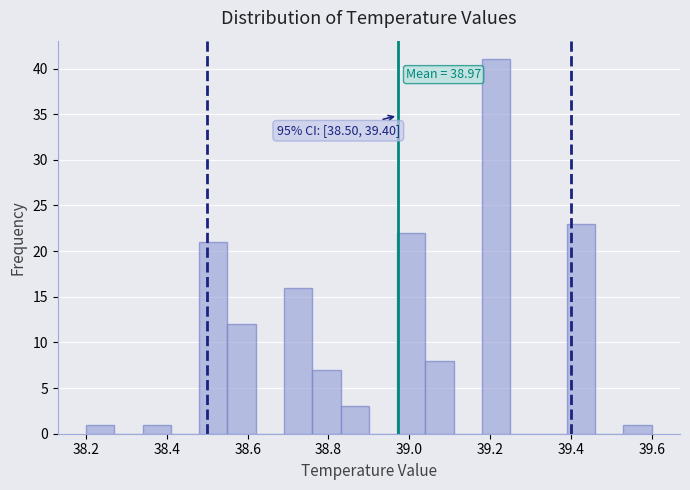

Around what value on the x-axis is the tallest bar? Give the approximate position of its centre, as read against the axis.

39.22